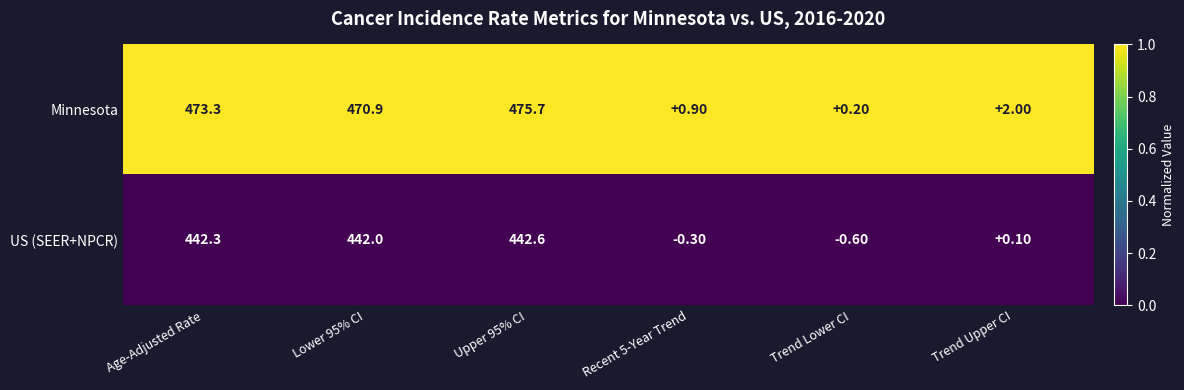

List the series in order of their peak value, highest first.

Minnesota, US (SEER+NPCR)